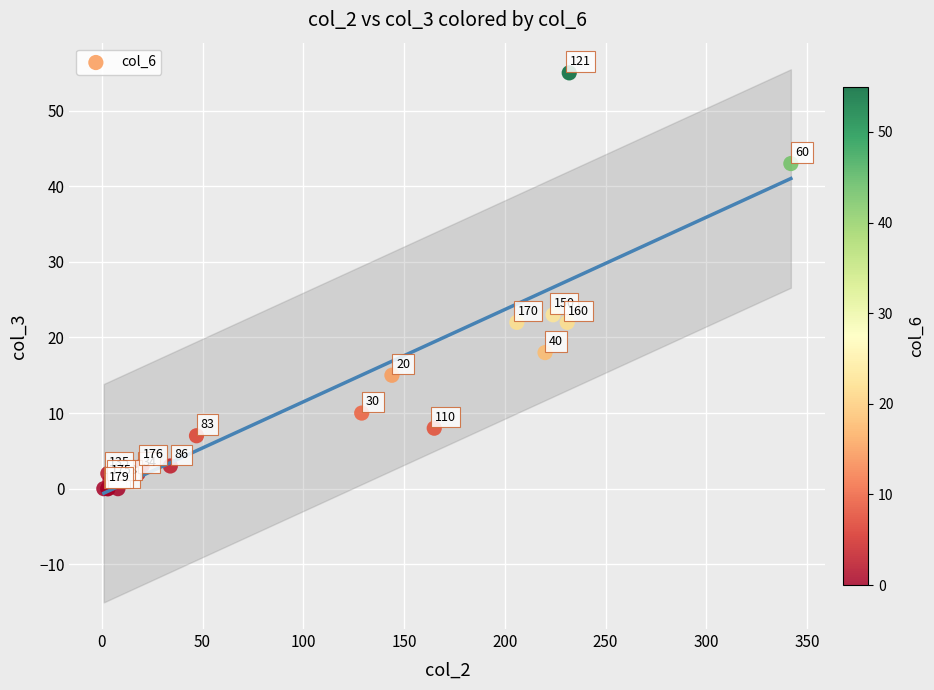

What Y value in the scatter plot is closest to 27?

23